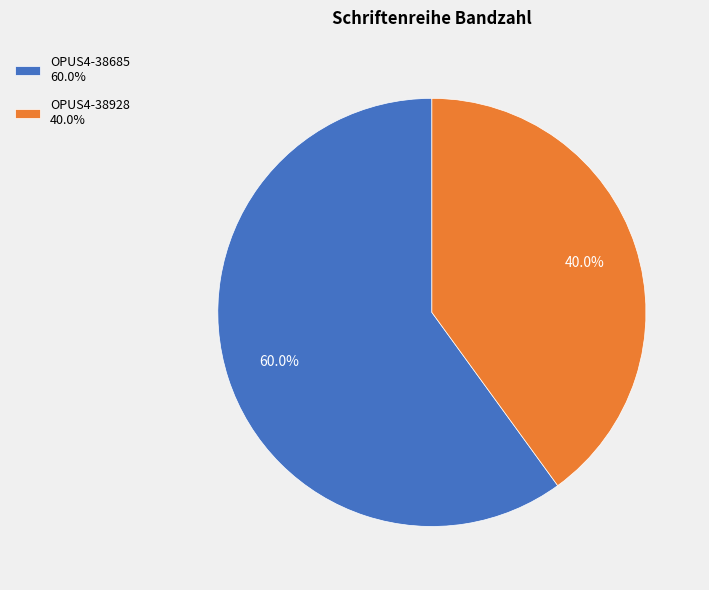

To the nearest percent, what is the difference between the largest and smallest slice percentages?

20%